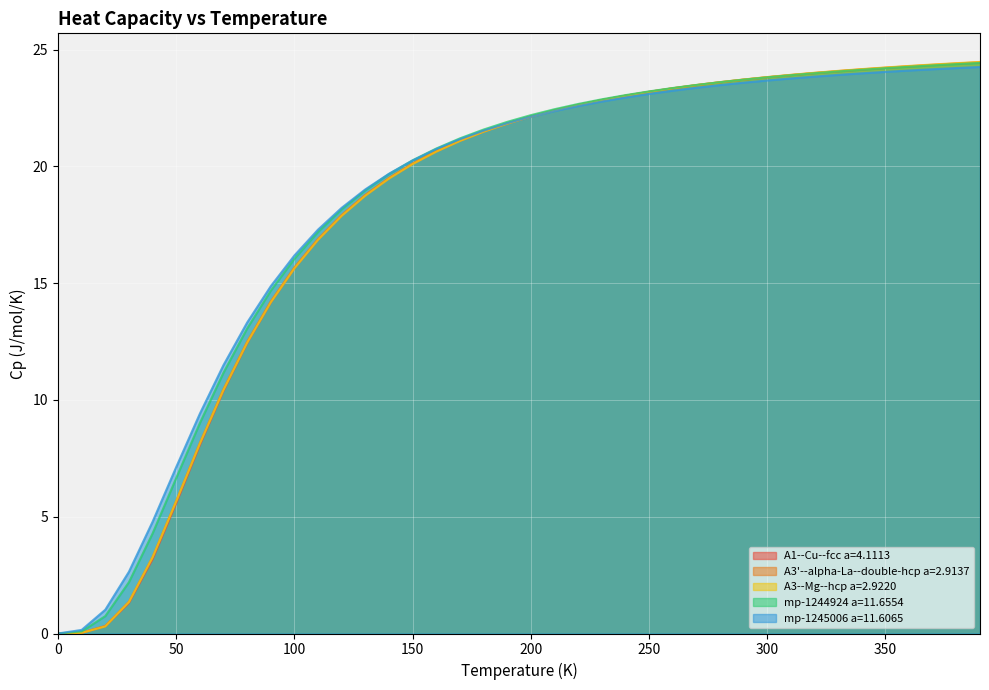

Rank the series by their maximum value, from highest to lowest.

A3--Mg--hcp a=2.9220, A1--Cu--fcc a=4.1113, A3'--alpha-La--double-hcp a=2.9137, mp-1244924 a=11.6554, mp-1245006 a=11.6065